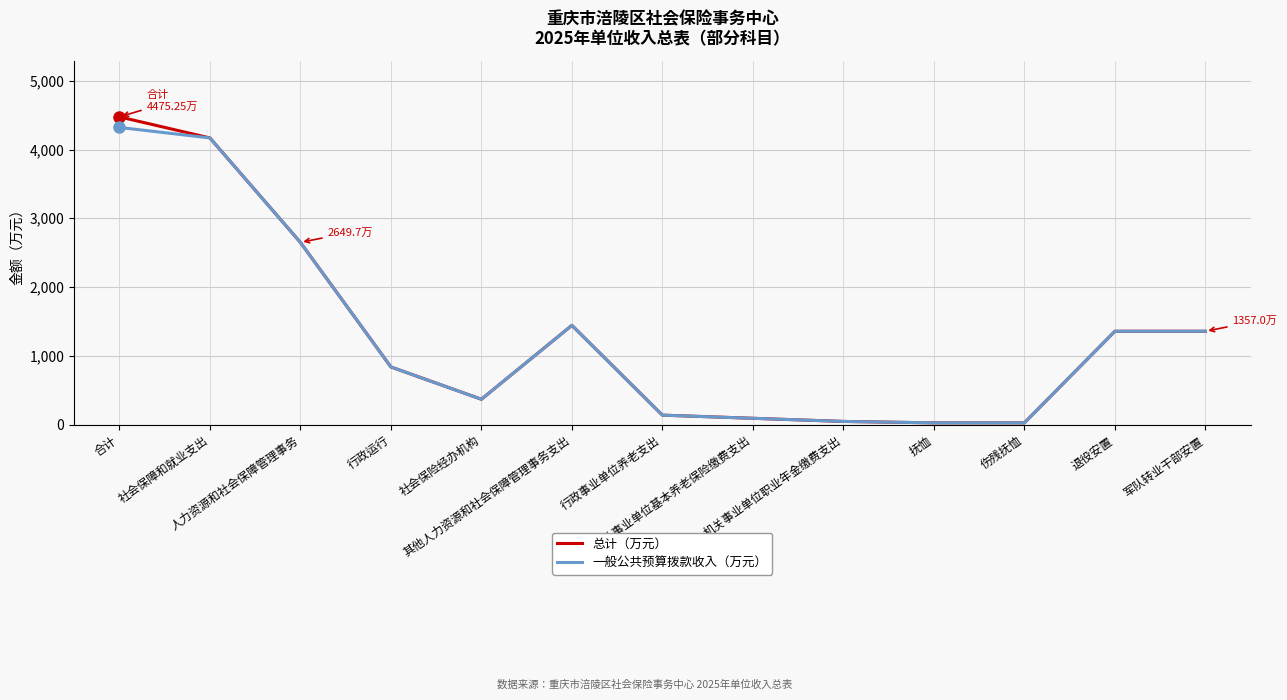

What is the lowest value of the 总计（万元） series?

25.0